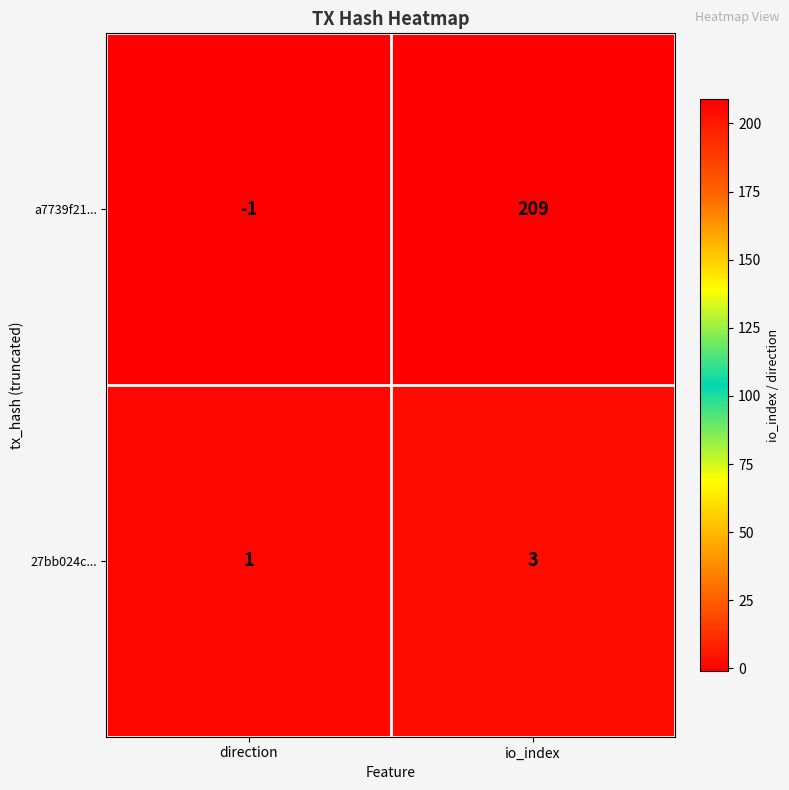

What is the total value across all series at io_index?

212